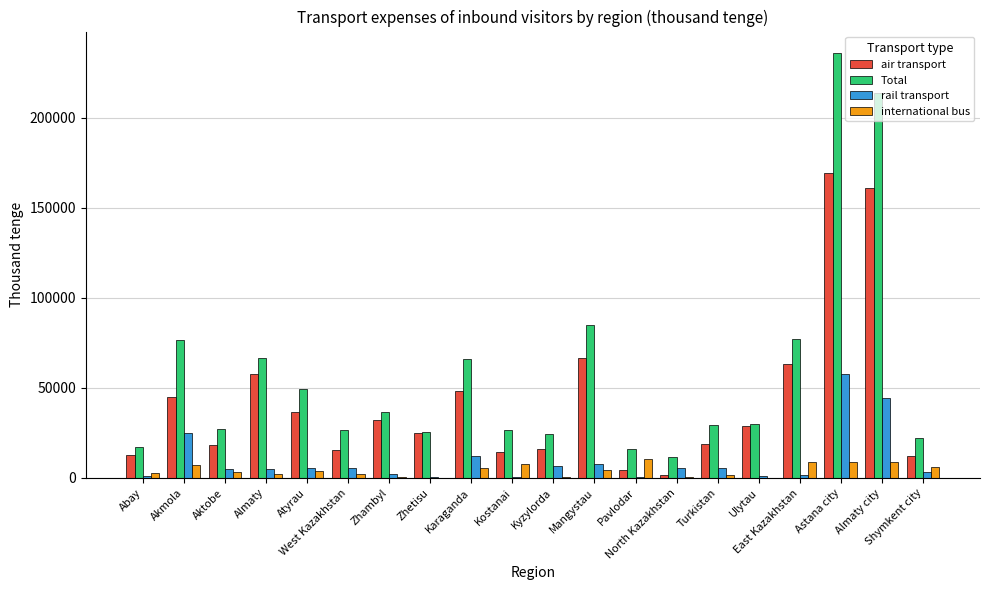

Which series has the largest total across all categories?

Total